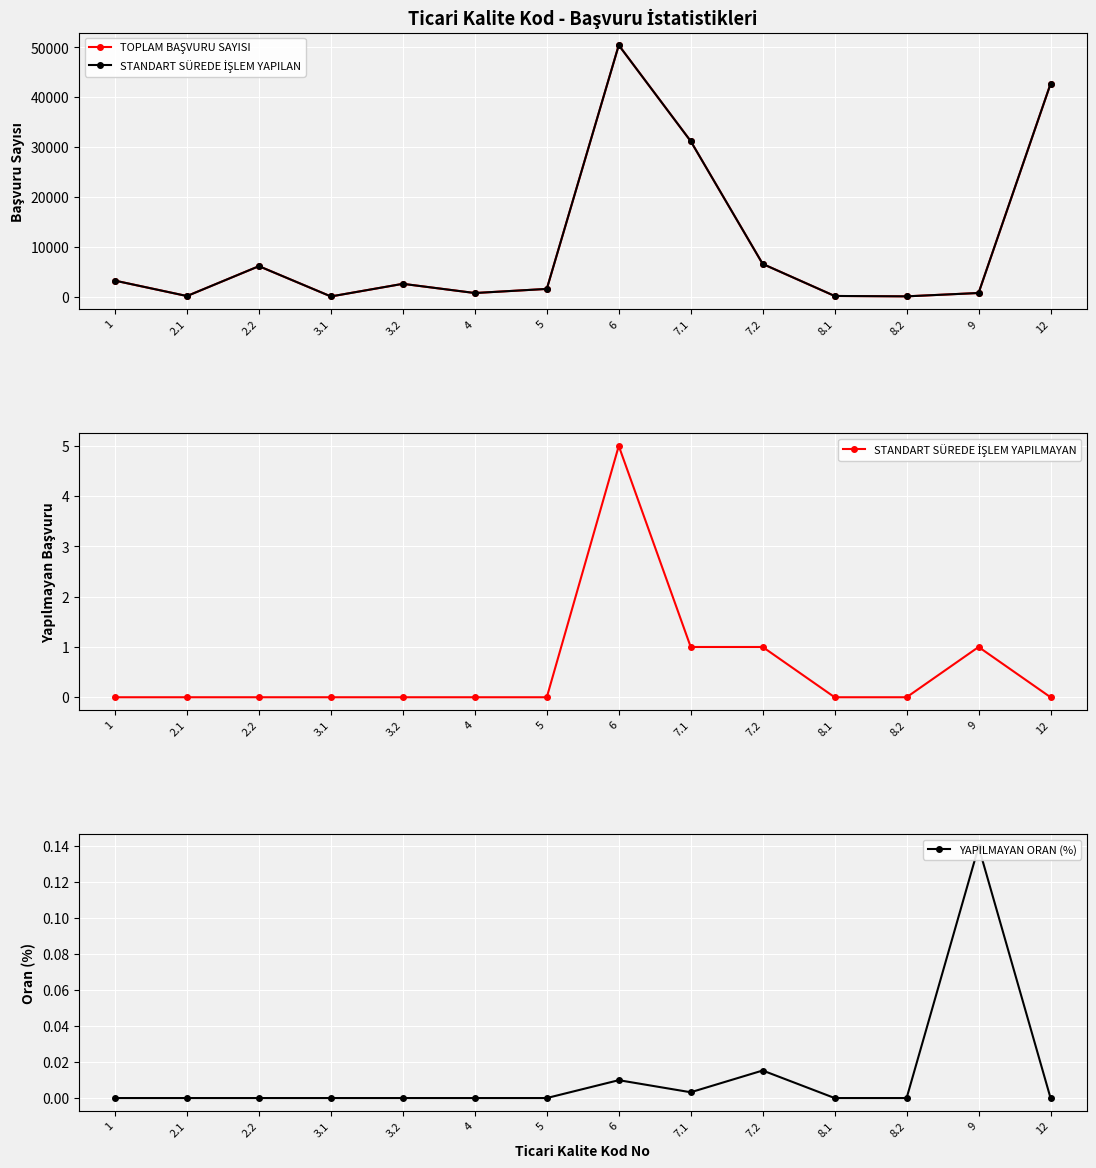

Which category has the highest value in the YAPILMAYAN ORAN (%) series?

9